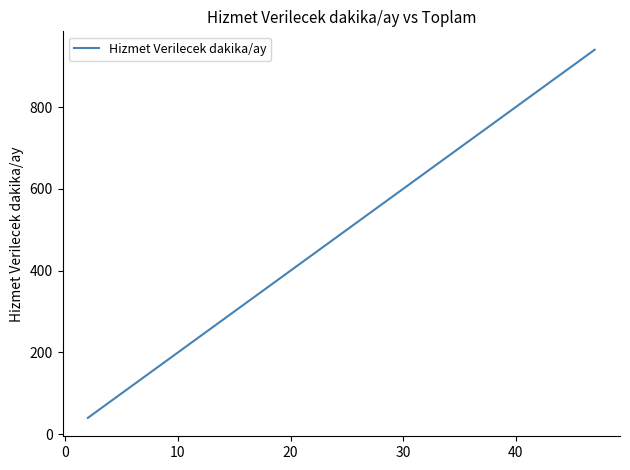

What is the smallest value displayed?

40